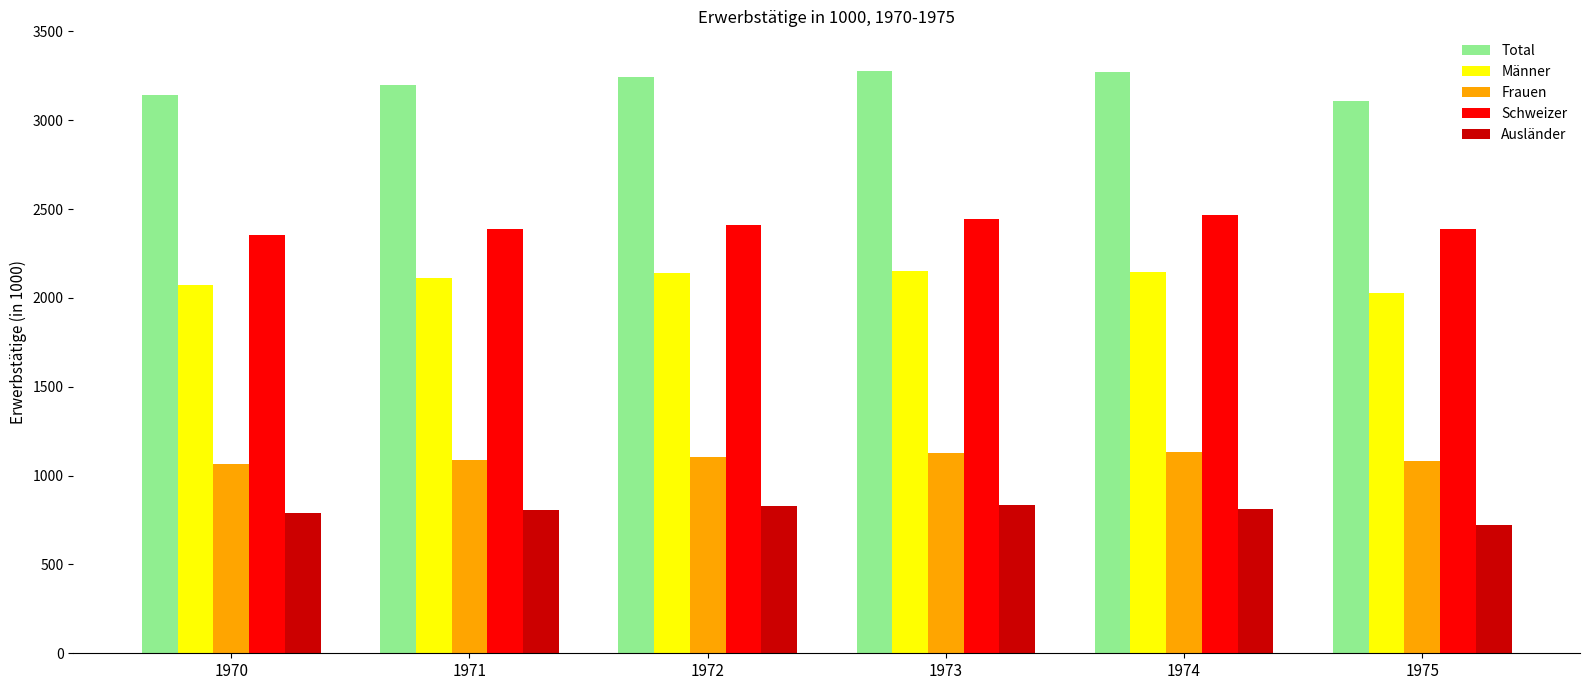

What is the difference between the maximum and minimum values in the Ausländer series?

114.8